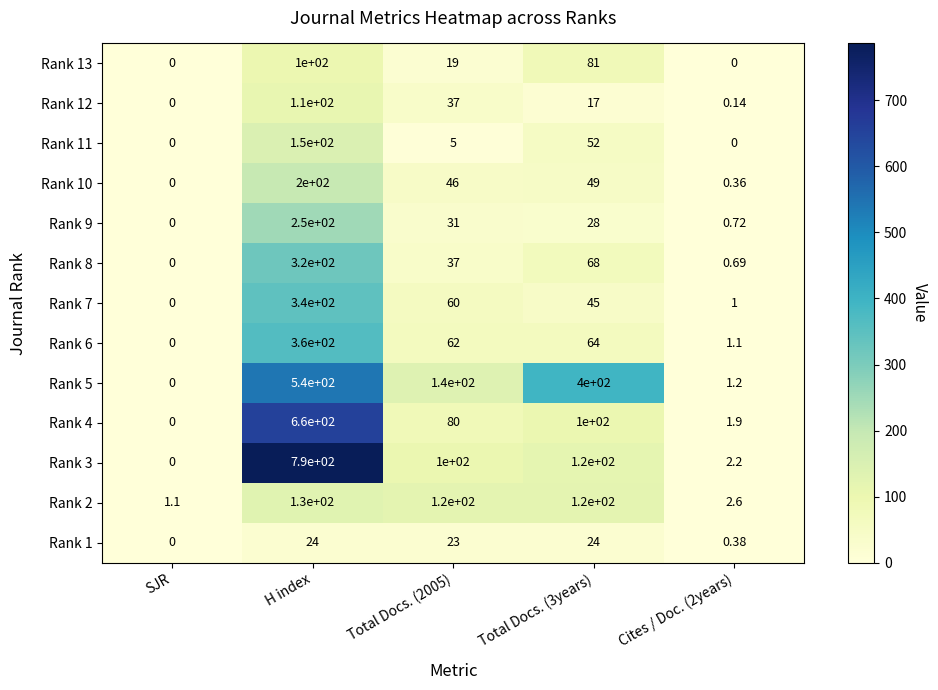

At which label does Rank 11 reach its peak?

H index